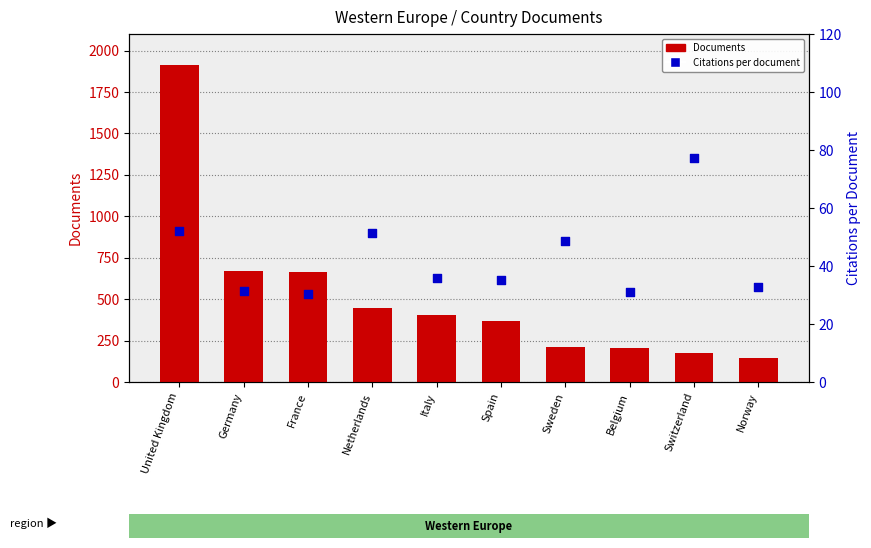

Is the value of Documents at Germany greater than the value of Citations per document at Norway?

Yes